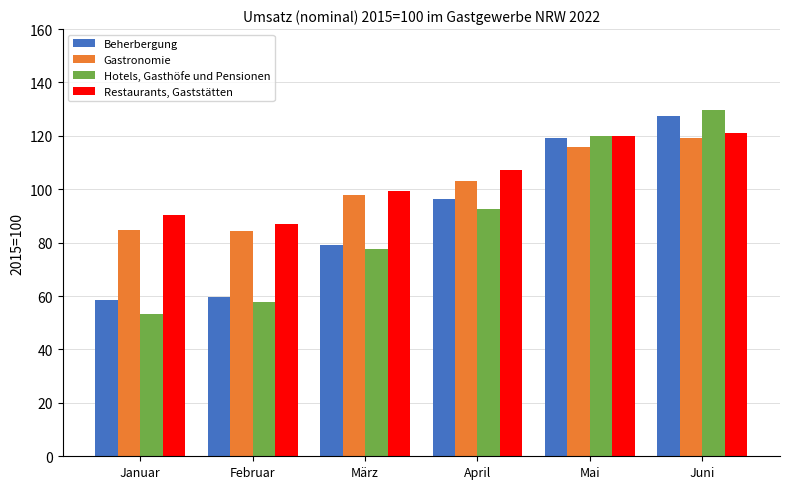

True or false: Restaurants, Gaststätten has a value of 120.0 at Mai.

True